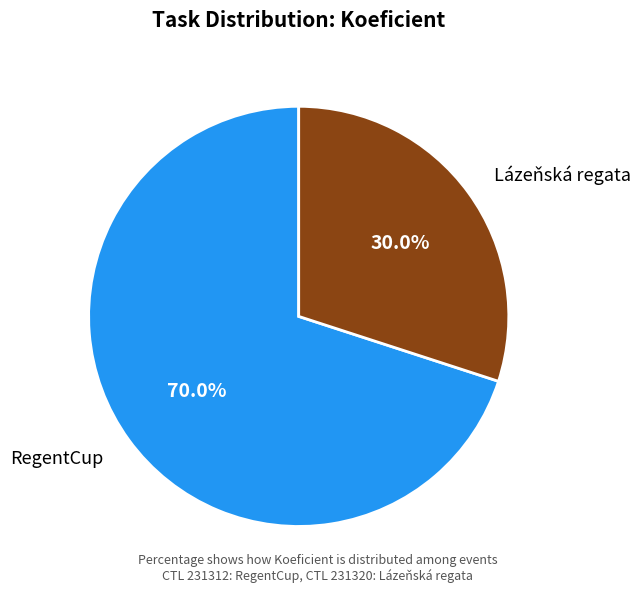

Rank the categories by value from lowest to highest.

Lázeňská regata, RegentCup